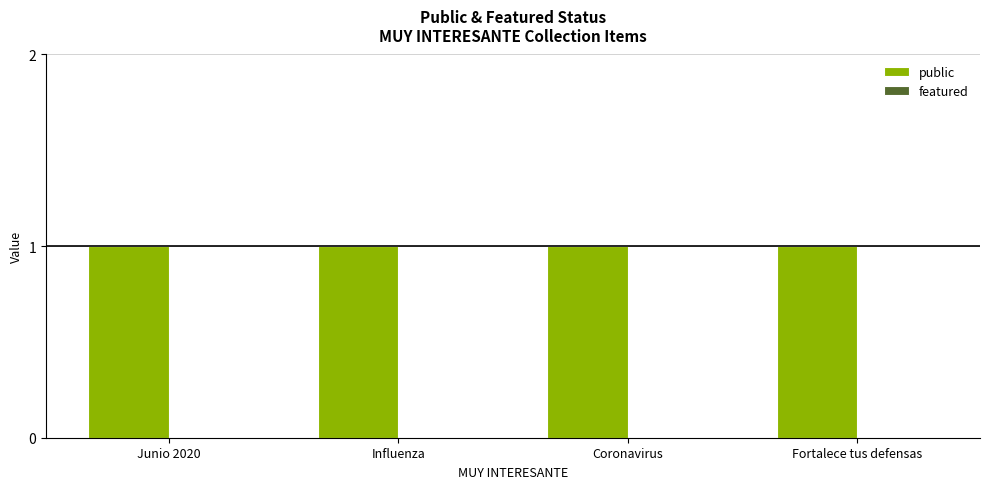

At how many categories does at least one series exceed 0?

4